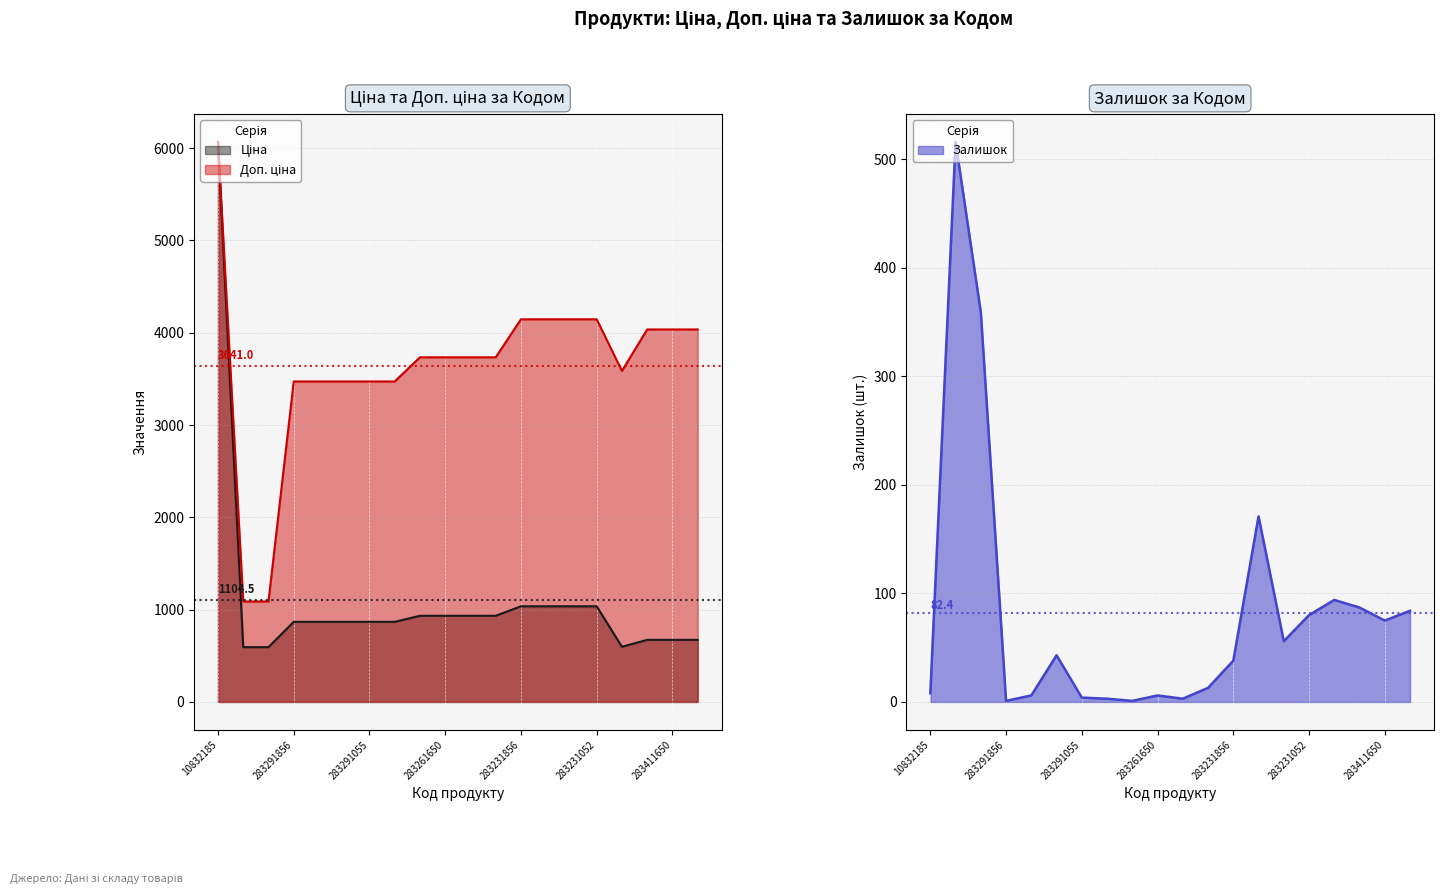

What is the difference between the maximum and second lowest values in the Ціна series?

5473.4